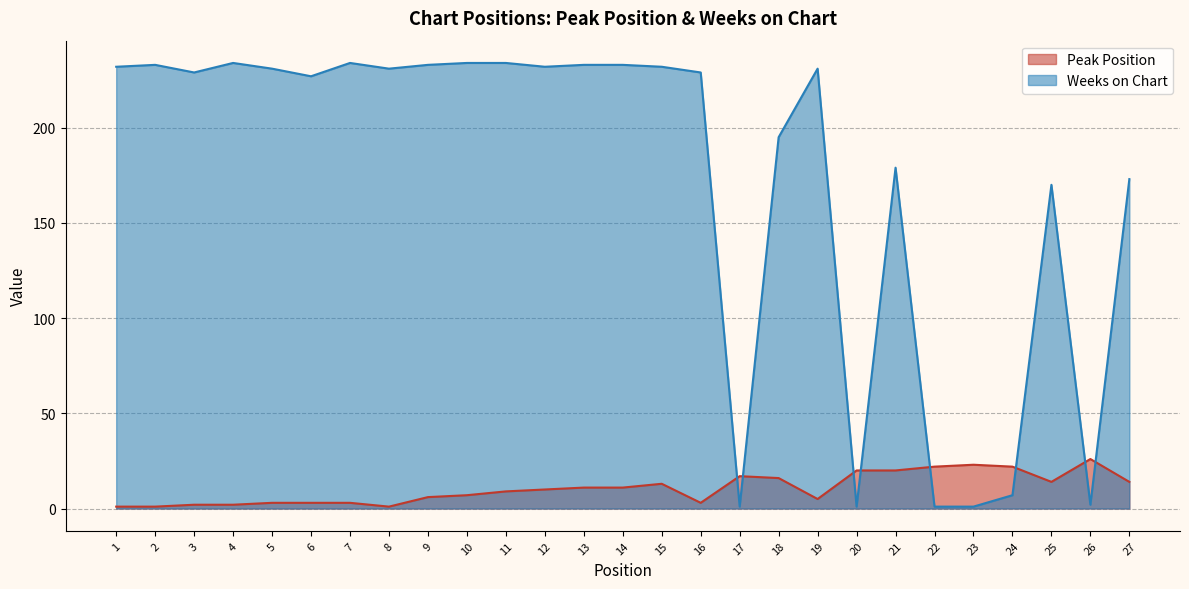

At which label is Peak Position closest to 13?

15